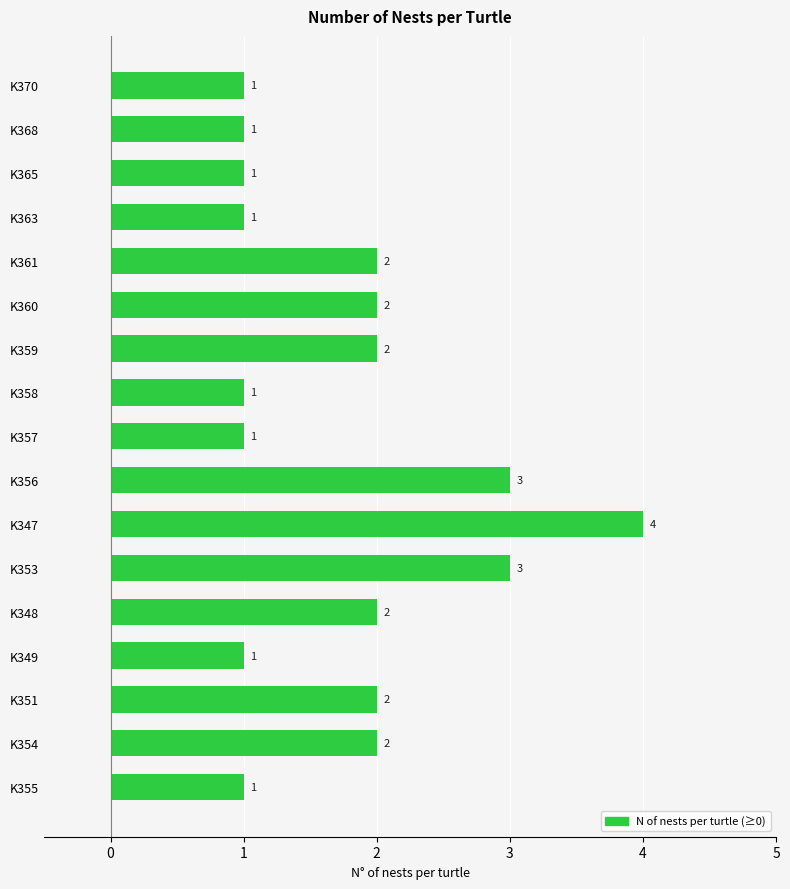

Count the values in the range 1 to 2.

14